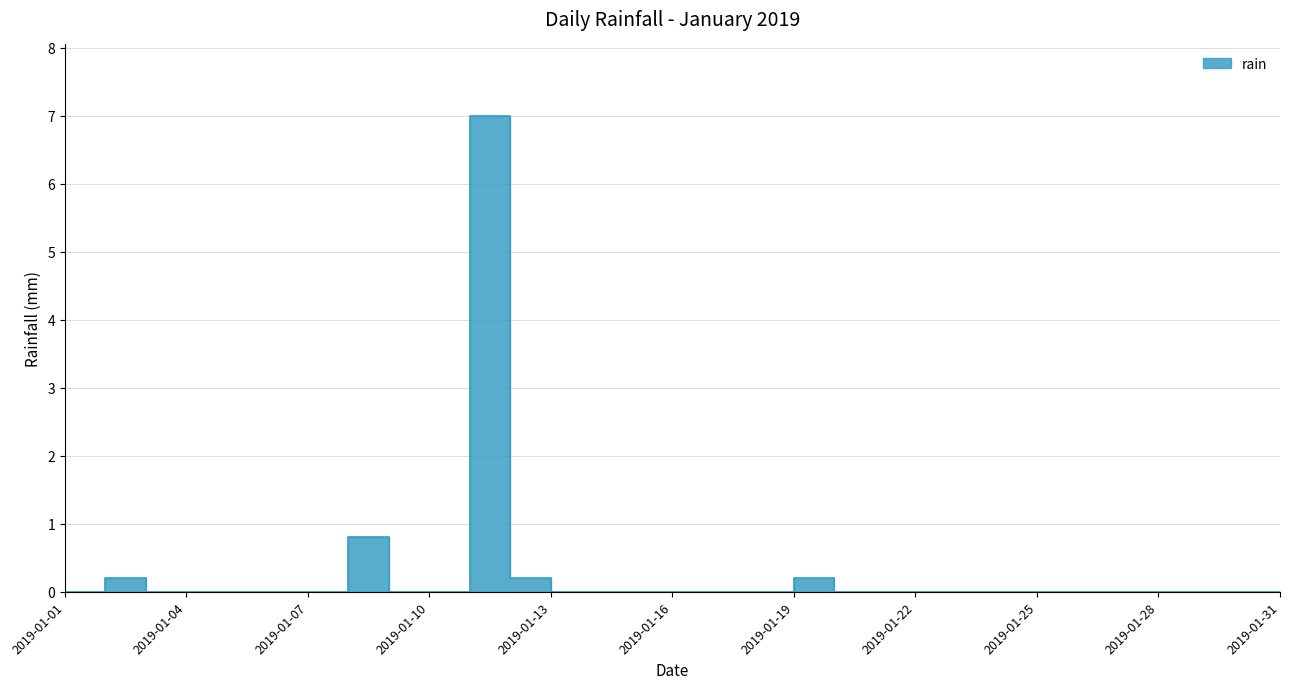

What is the sum of the values at 2019-01-12 and 2019-01-17?

0.2